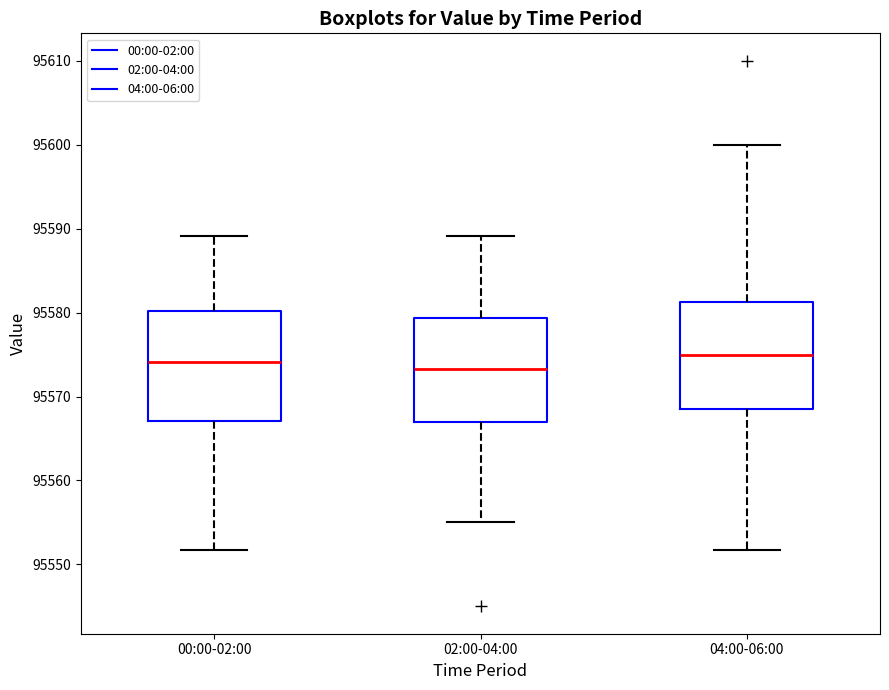

Reading left to right, read every box against the y-axis: the position of its median line, the range the box covers, and the ends of its whiskers. The values are not printed on the chart, so give them approximately, as read against the axis.

00:00-02:00: median 95574, box 95567 to 95580, whiskers 95552 to 95589
02:00-04:00: median 95573, box 95567 to 95579, whiskers 95555 to 95589
04:00-06:00: median 95575, box 95569 to 95581, whiskers 95552 to 95600